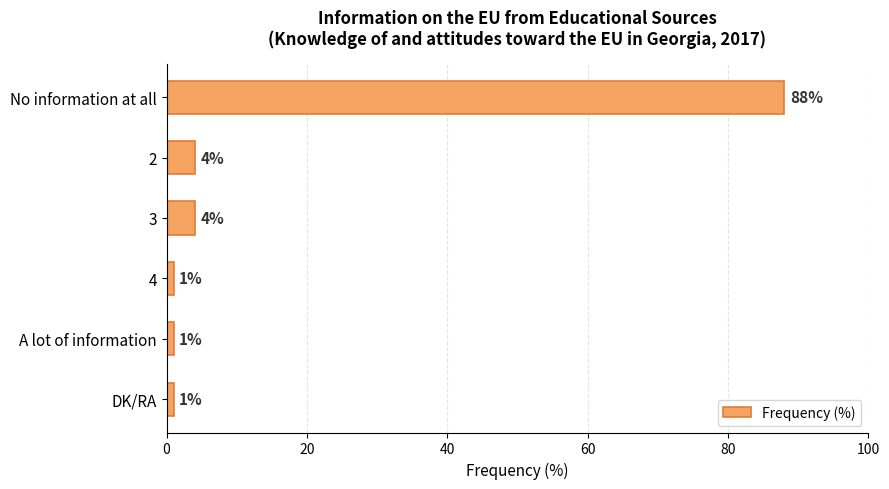

What is the maximum value shown in the chart?

88